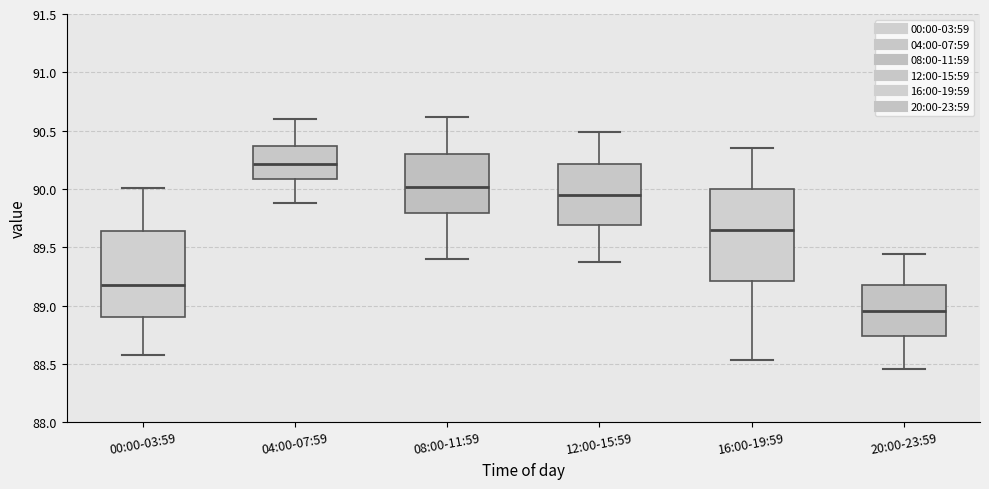

Which box's median line is the lowest?

20:00-23:59